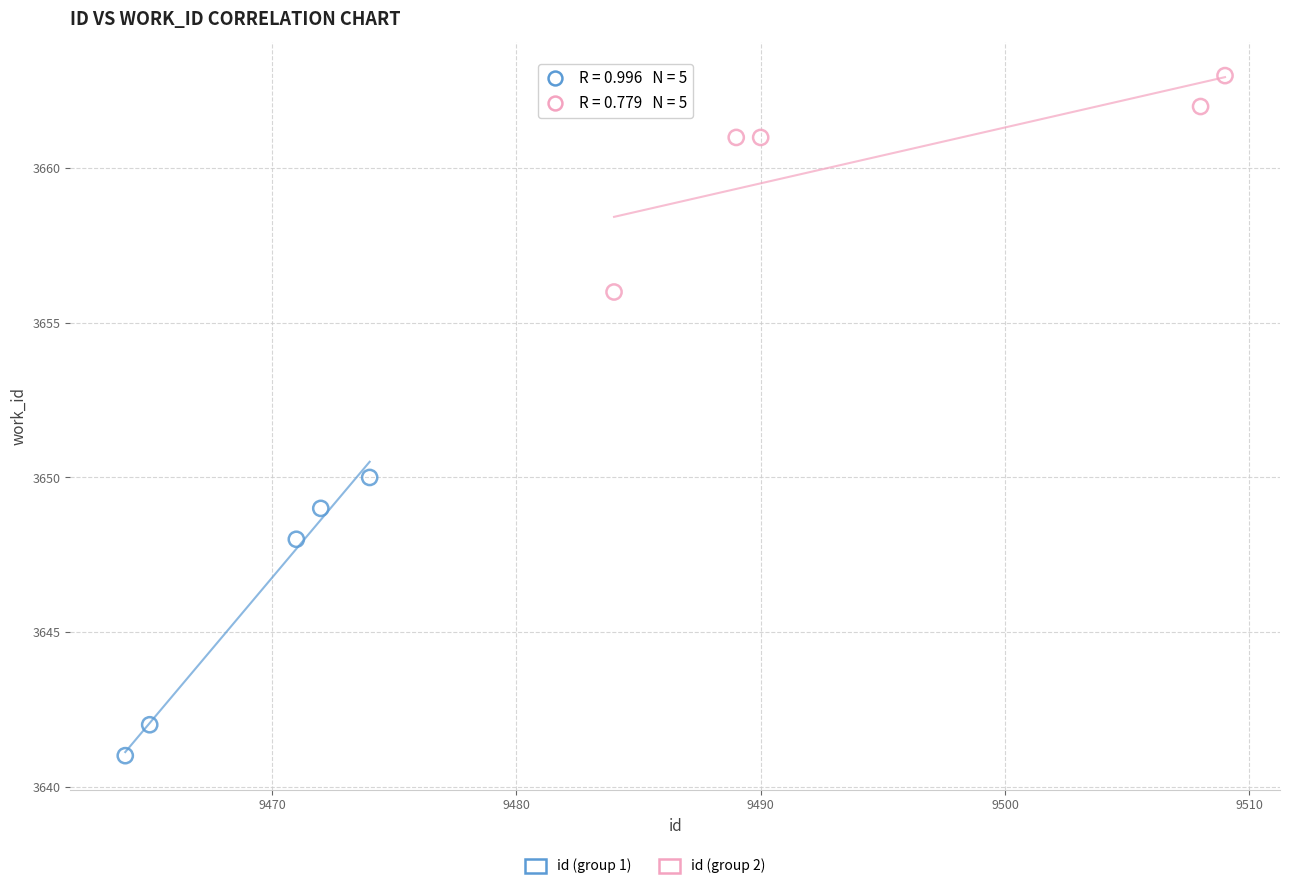

Which series contains the highest Y value?

id (group 2)